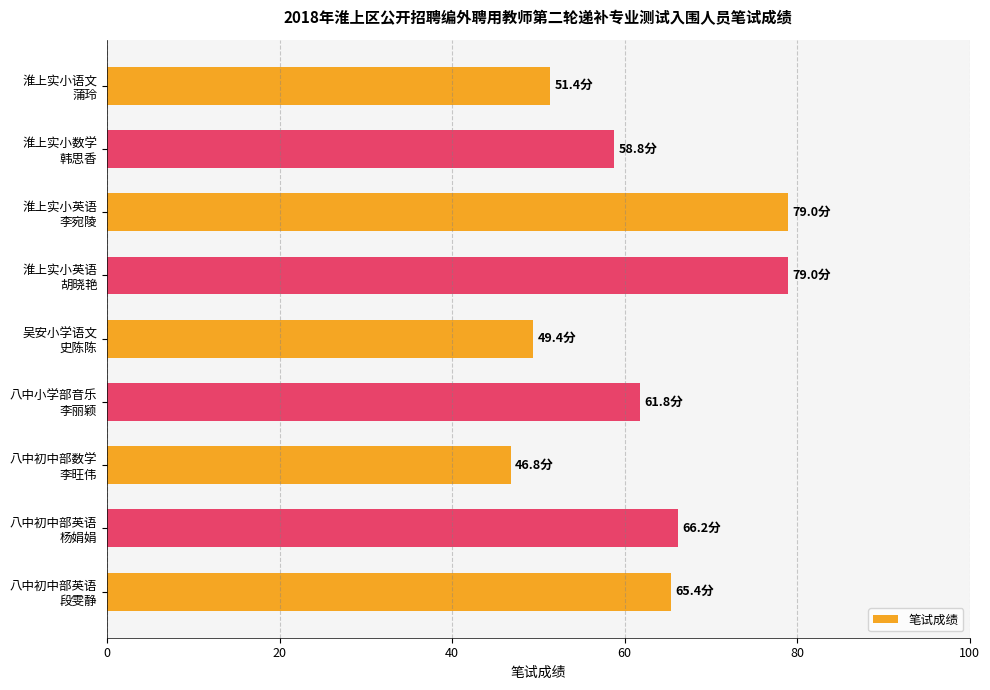

What is the value of the 3rd bar from the top?

79.0